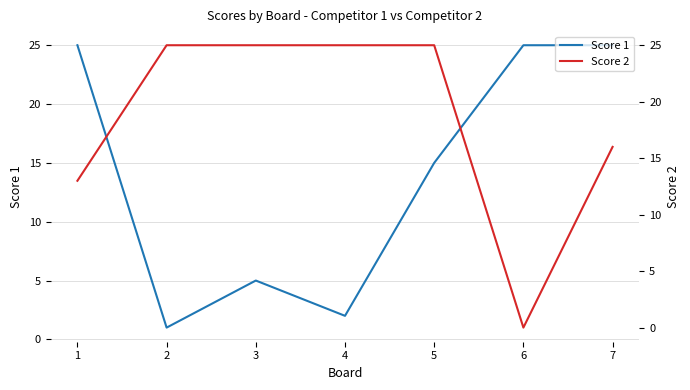

List the labels in order of Score 2 value, smallest first.

6, 1, 7, 2, 3, 4, 5